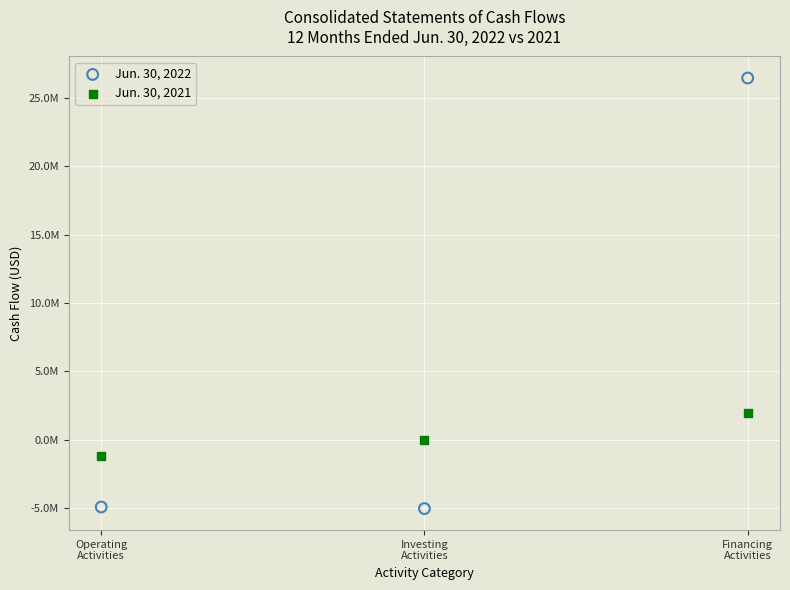

What are all the series names shown in the legend?

Jun. 30, 2022, Jun. 30, 2021